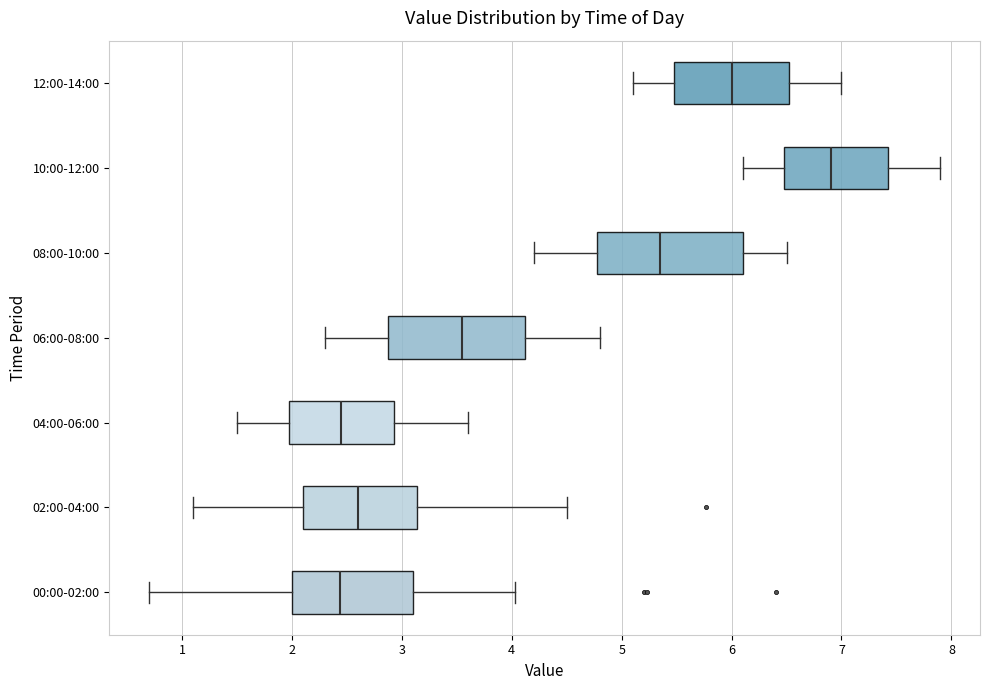

Reading bottom to top, read every box against the x-axis: the position of its median line, the range the box covers, and the ends of its whiskers. The values are not printed on the chart, so give them approximately, as read against the axis.

00:00-02:00: median 2.4, box 2.0 to 3.1, whiskers 0.7 to 4.0
02:00-04:00: median 2.6, box 2.1 to 3.1, whiskers 1.1 to 4.5
04:00-06:00: median 2.5, box 2.0 to 2.9, whiskers 1.5 to 3.6
06:00-08:00: median 3.6, box 2.9 to 4.1, whiskers 2.3 to 4.8
08:00-10:00: median 5.4, box 4.8 to 6.1, whiskers 4.2 to 6.5
10:00-12:00: median 6.9, box 6.5 to 7.4, whiskers 6.1 to 7.9
12:00-14:00: median 6.0, box 5.5 to 6.5, whiskers 5.1 to 7.0